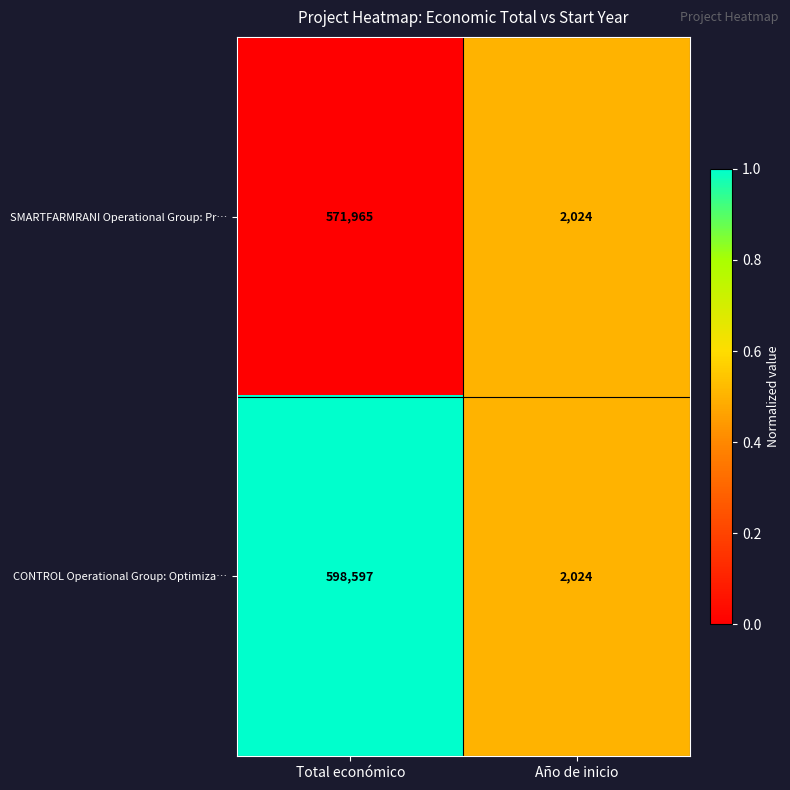

Rank the series by their average value, from highest to lowest.

CONTROL Operational Group: Optimiza…, SMARTFARMRANI Operational Group: Pr…